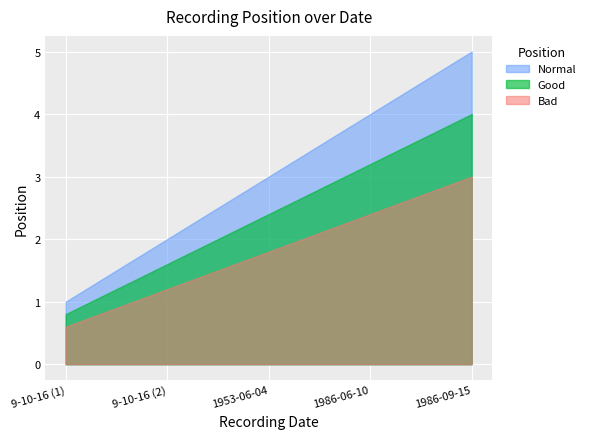

At which label is the value closest to 3?

1953-06-04